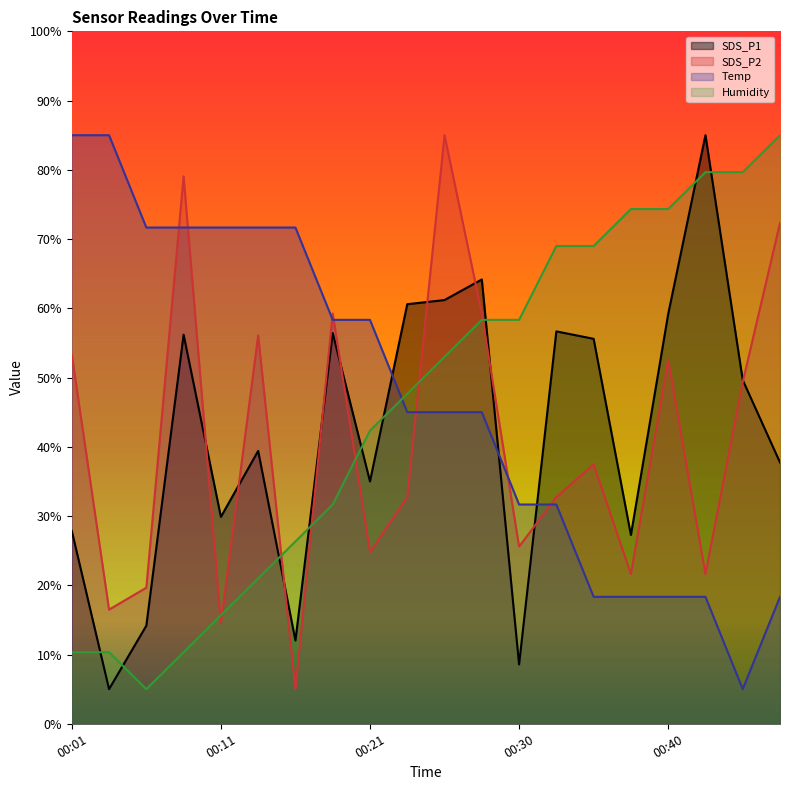

True or false: Humidity and SDS_P1 cross at least once.

True